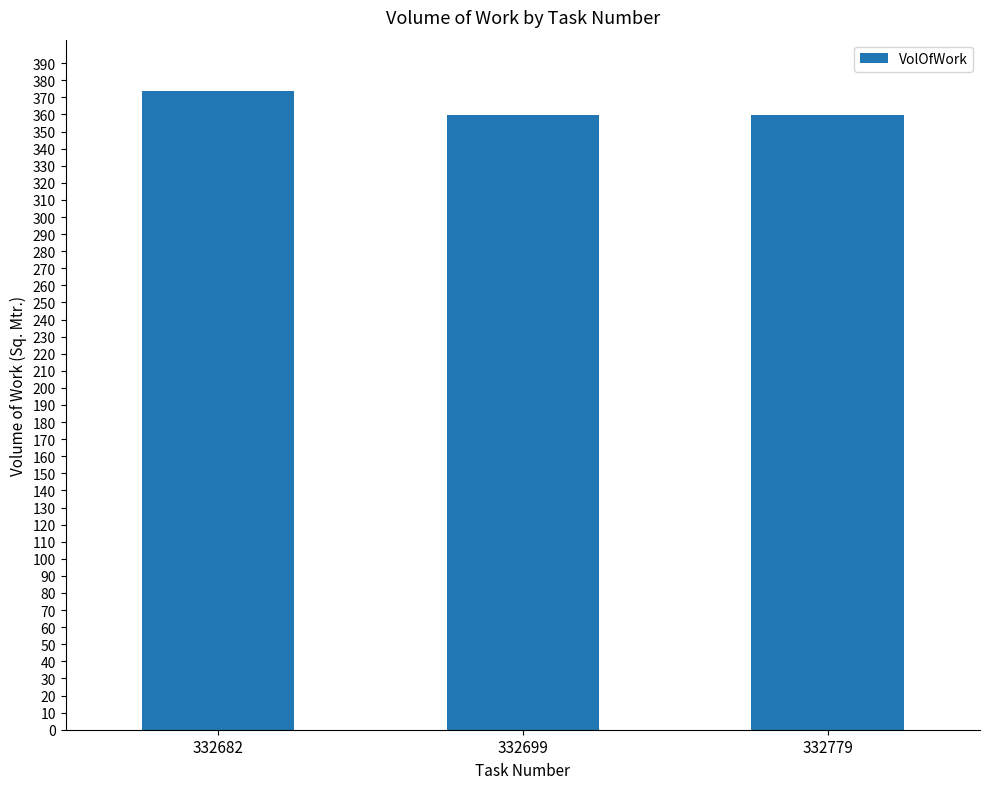

Count the number of categories in the chart.

3